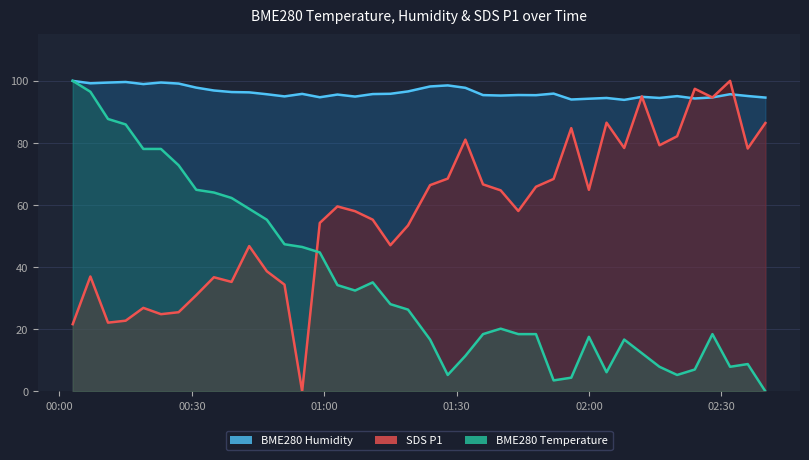

At 2023/07/02 02:28, list the series in order from largest to smallest.

BME280_humidity, SDS_P1, BME280_temperature